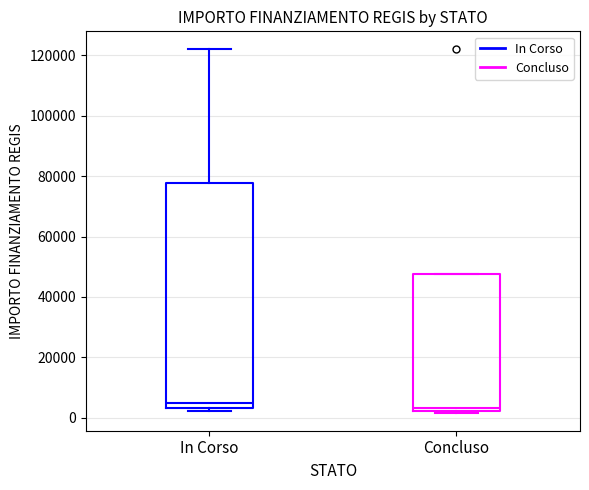

Which box is the tallest, from its lower edge to its upper edge?

In Corso